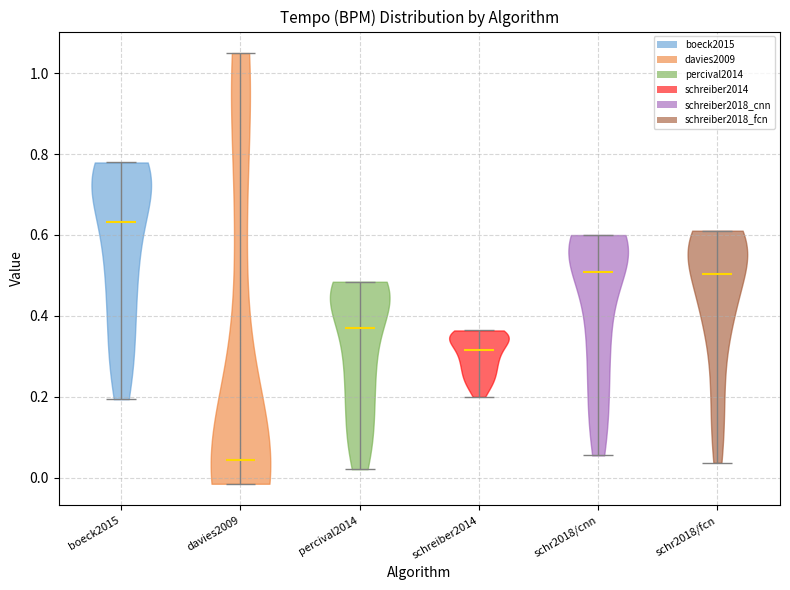

Reading left to right, read every violin against the y-axis: where its median line is, and the lowest and highest points it reaches. The values are not printed on the chart, so give them approximately, as read against the axis.

boeck2015: median line 0.64, lowest point 0.20, highest point 0.78
davies2009: median line 0.04, lowest point -0.02, highest point 1.04
percival2014: median line 0.38, lowest point 0.02, highest point 0.48
schreiber2014: median line 0.32, lowest point 0.20, highest point 0.36
schr2018/cnn: median line 0.50, lowest point 0.06, highest point 0.60
schr2018/fcn: median line 0.50, lowest point 0.04, highest point 0.62